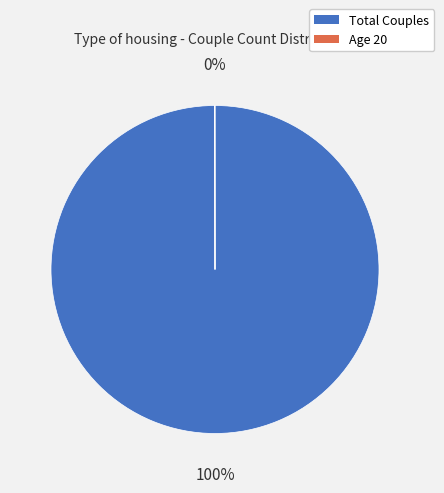

To the nearest percent, what is the average slice percentage?

50%